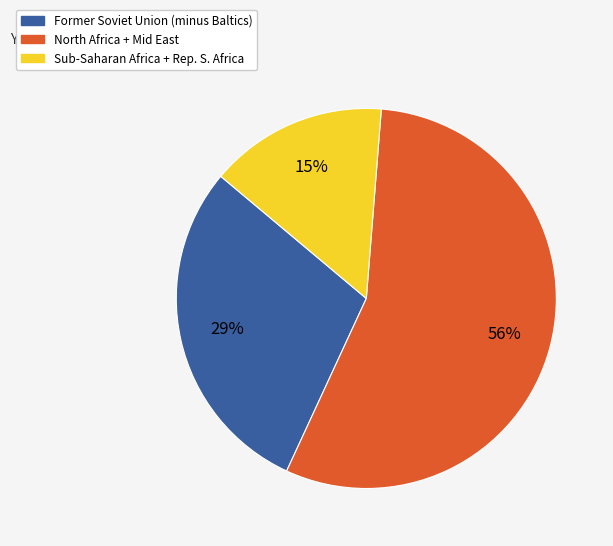

To the nearest percent, what is the difference between the Former Soviet Union (minus Baltics) and Sub-Saharan Africa + Rep. S. Africa slice percentages?

14%